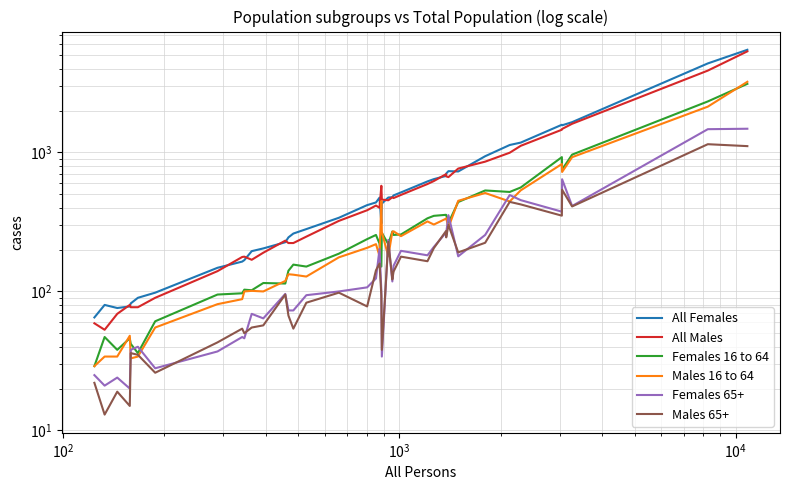

True or false: All Males and Males 65+ intersect in this chart.

False